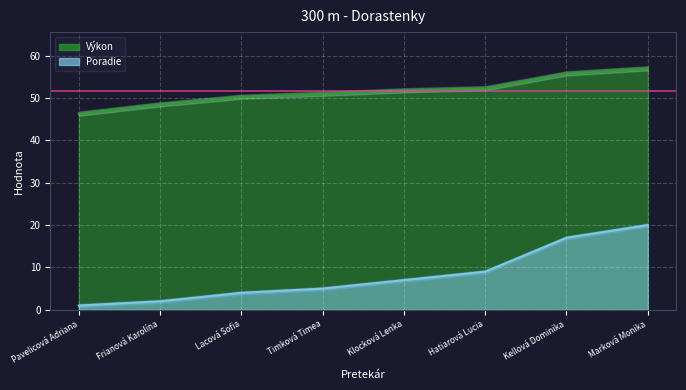

What is the label of the 7th point from the left?

Kellová Dominika